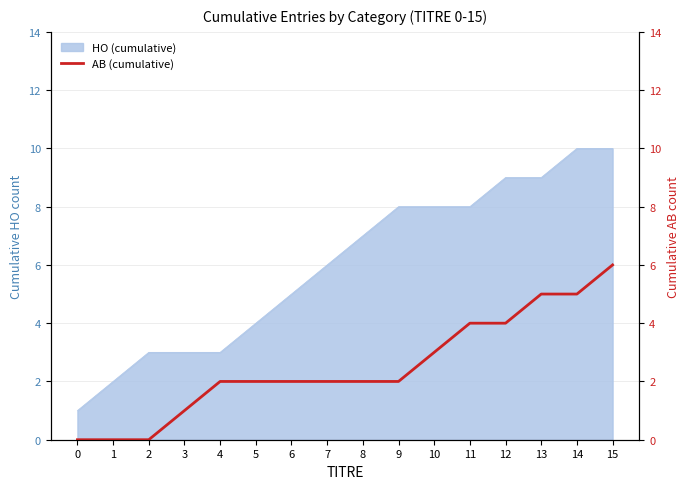

Is it true that HO (cumulative) equals 1 at 0?

True